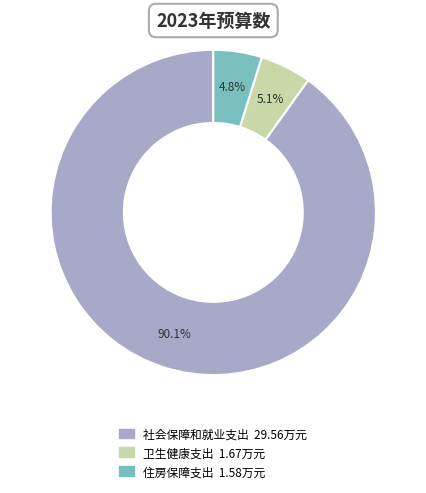

How many segments does this pie chart have?

3